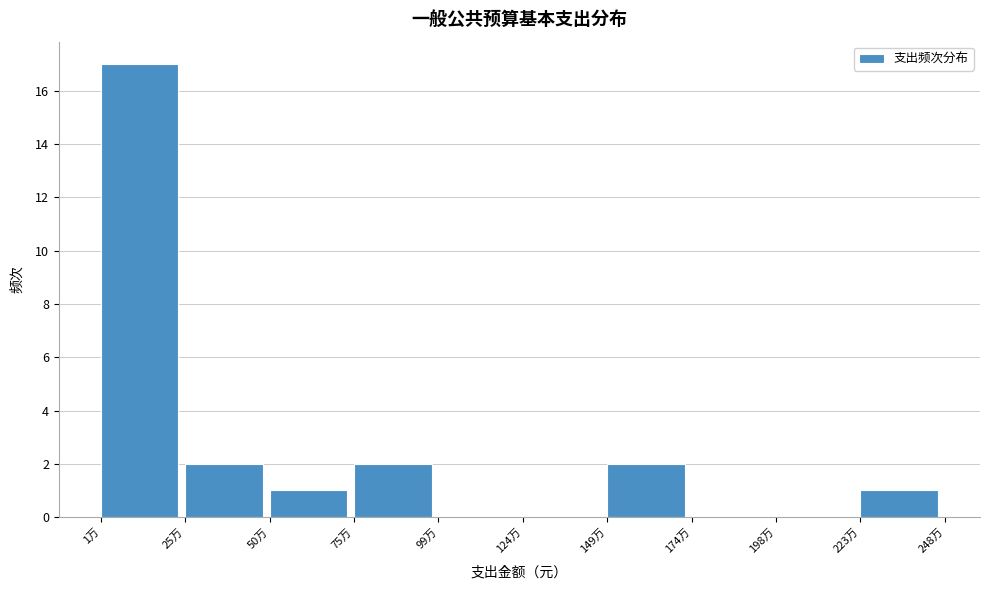

Reading left to right, list all the values displayed in this chart.

1万=17	25万=2	50万=1	75万=2	99万=0	124万=0	149万=2	174万=0	198万=0	223万=1